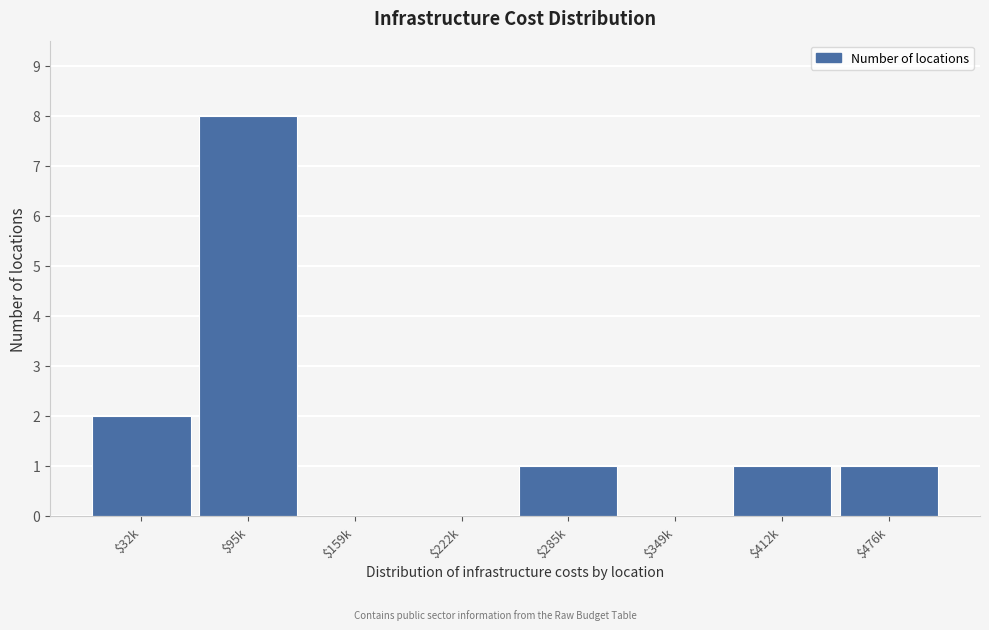

The value at $285k is 0. True or false?

False